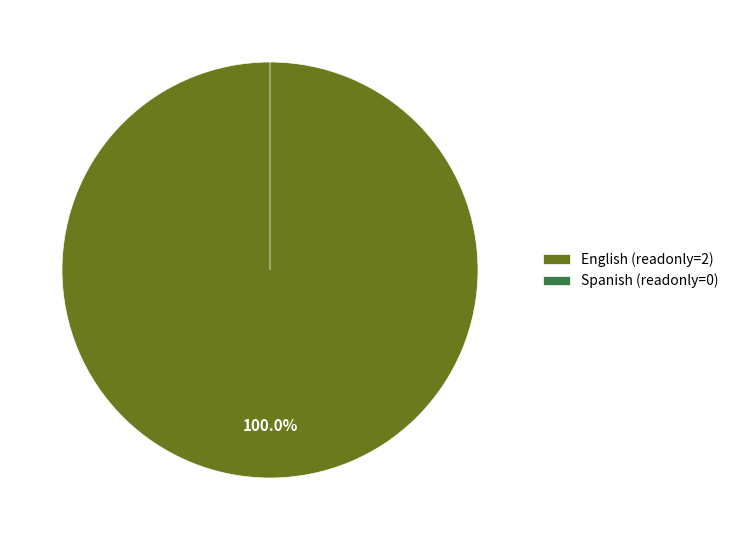

Which has a higher value, English or Spanish?

English